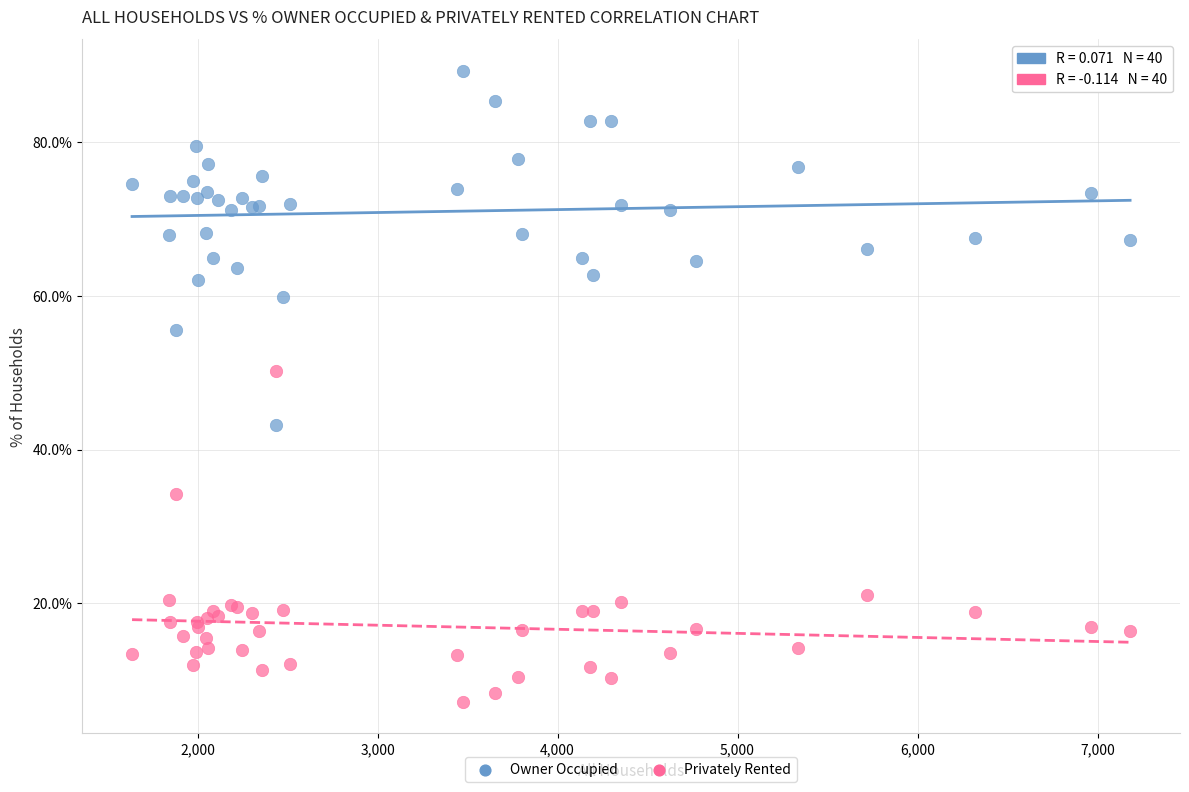

What are all the series names shown in the legend?

Owner Occupied, Privately Rented